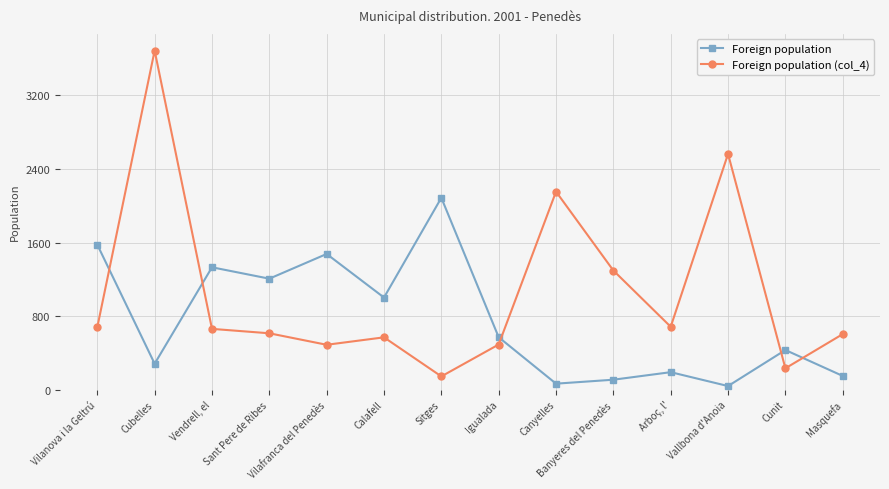

Where is the first local maximum for Foreign population?

Vendrell, el